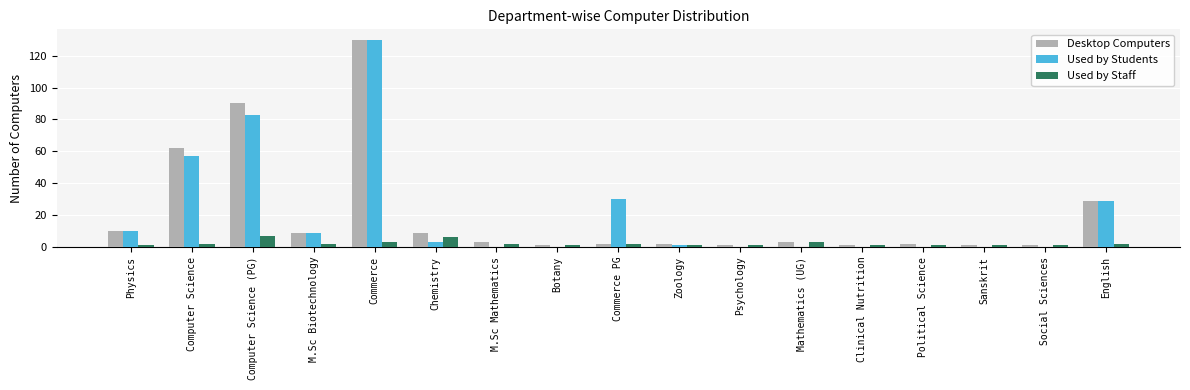

Which label corresponds to the largest value in the chart?

Commerce